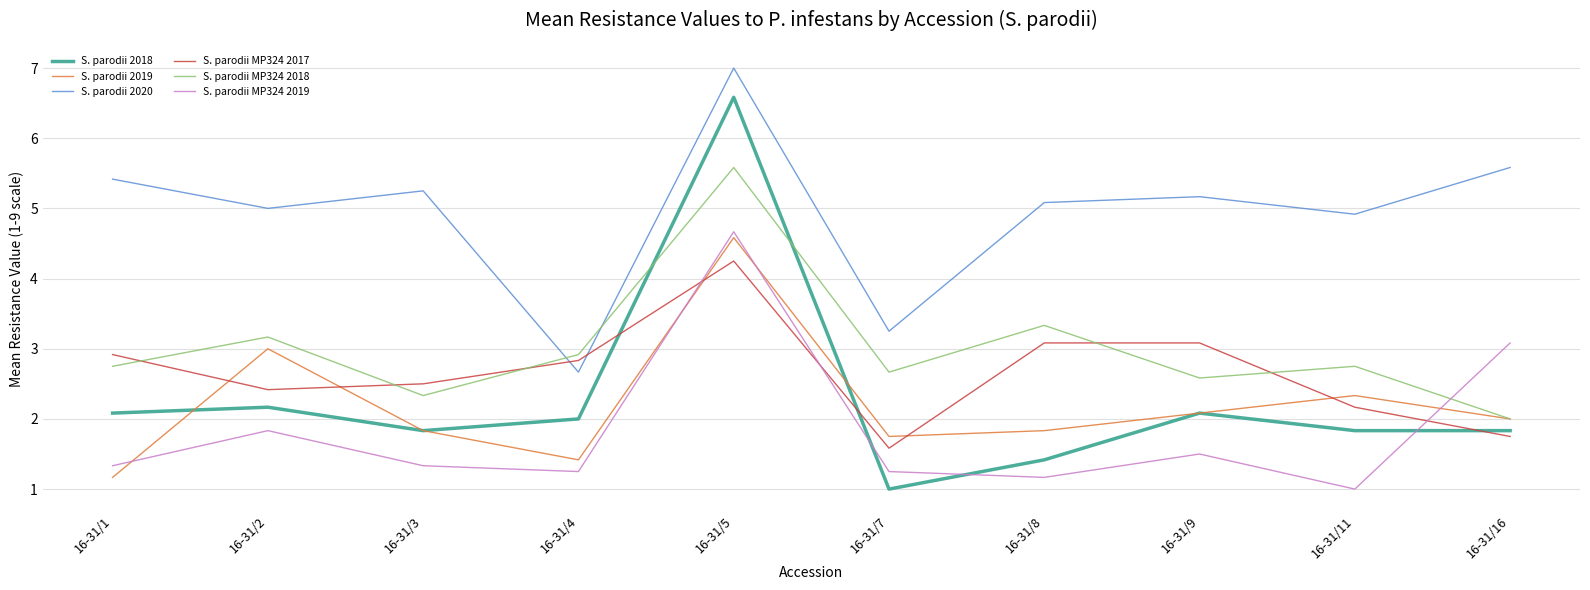

True or false: S. parodii 2019 and S. parodii 2020 cross at least once.

False